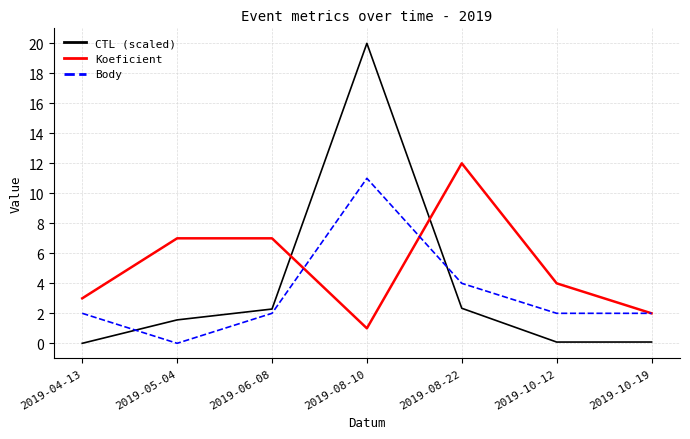

Between which two adjacent categories do Koeficient and CTL (scaled) first intersect?

2019-06-08 and 2019-08-10